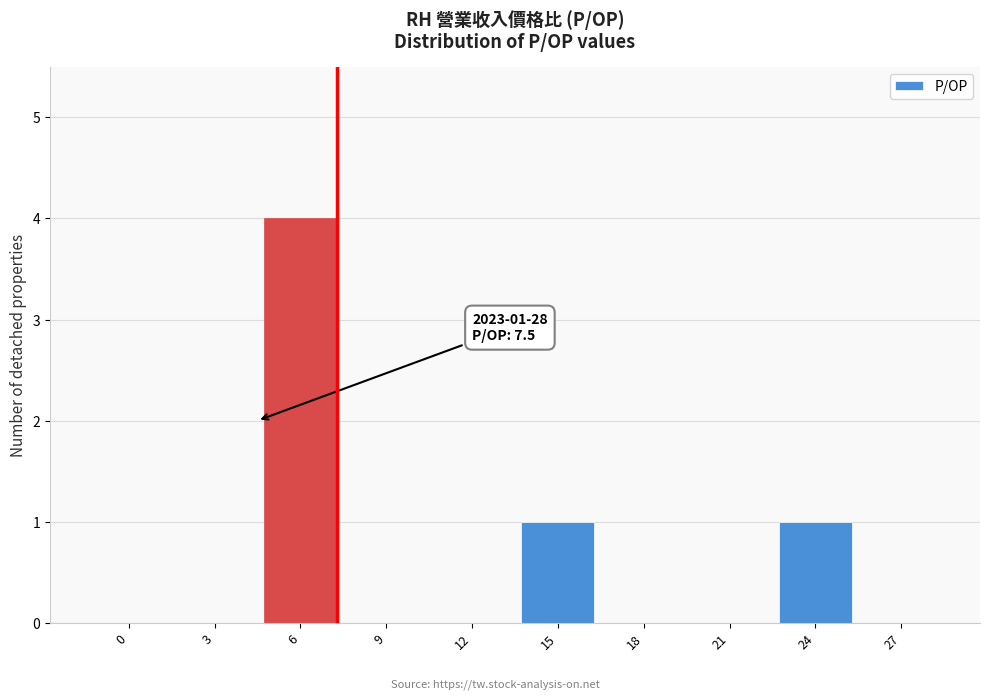

Reading right to left, transcribe all the data shown in this chart.

27=0	24=1	21=0	18=0	15=1	12=0	9=0	6=4	3=0	0=0